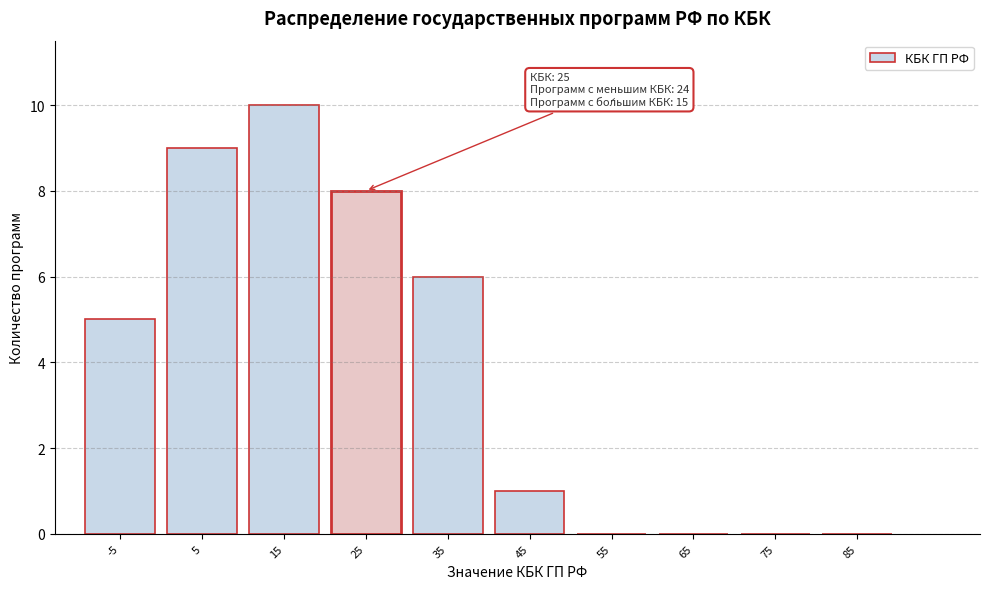

Reading left to right, transcribe all the data shown in this chart.

-5=5	5=9	15=10	25=8	35=6	45=1	55=0	65=0	75=0	85=0